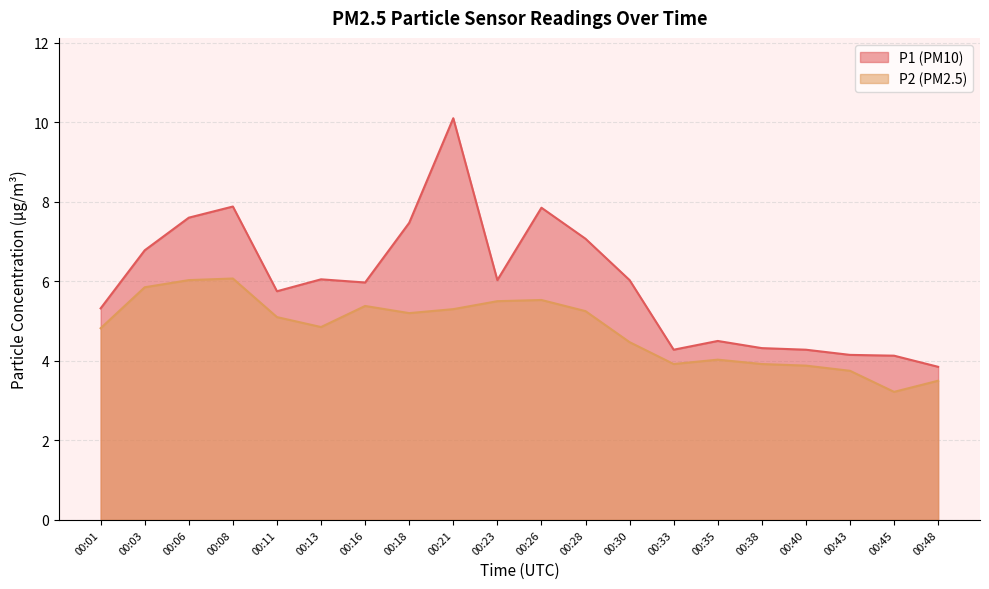

Which category has the highest value across all series?

00:21